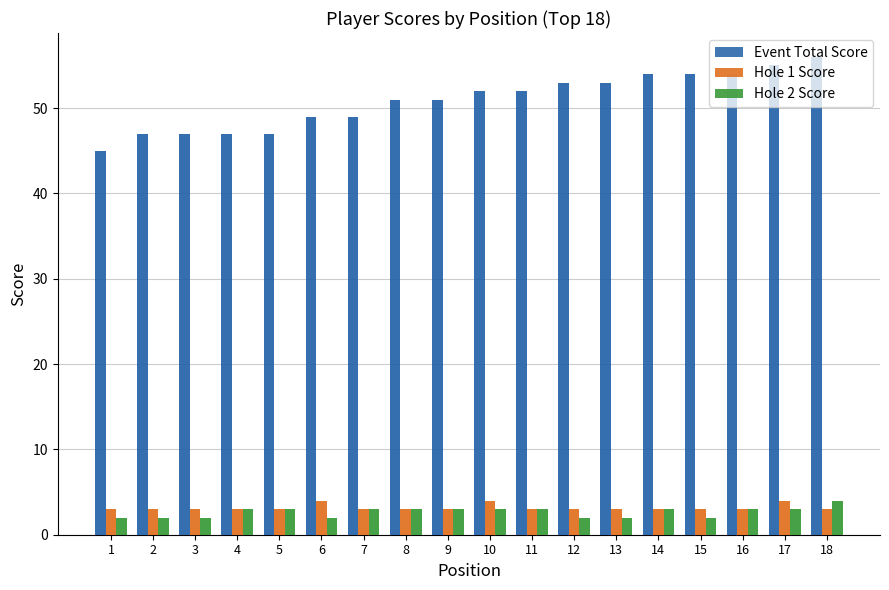

What is the approximate value of Hole 2 Score at 12?

2